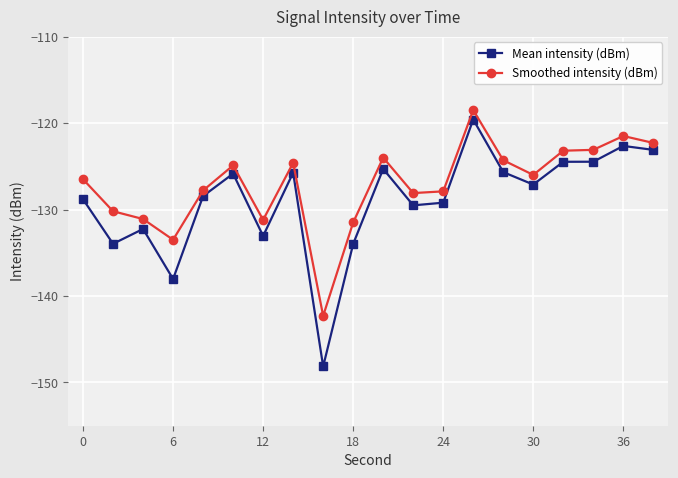

What is the smallest value displayed?

-148.2